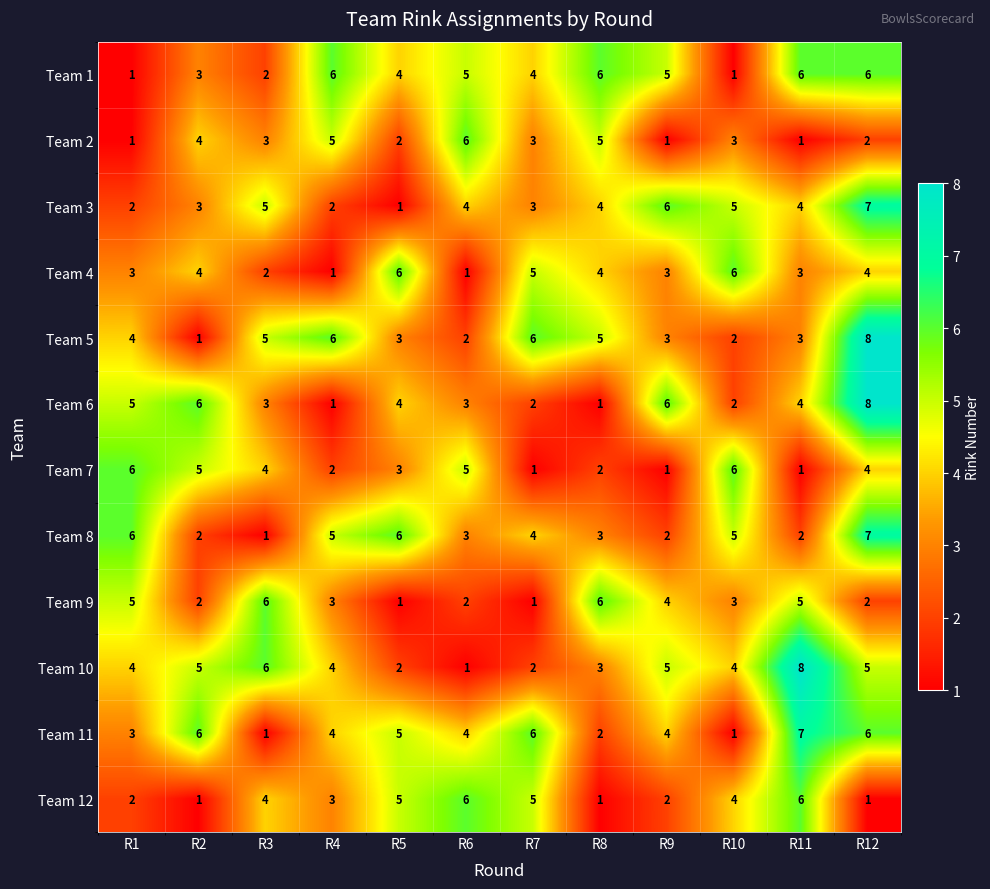

What is the difference between the highest and lowest values at R10?

5